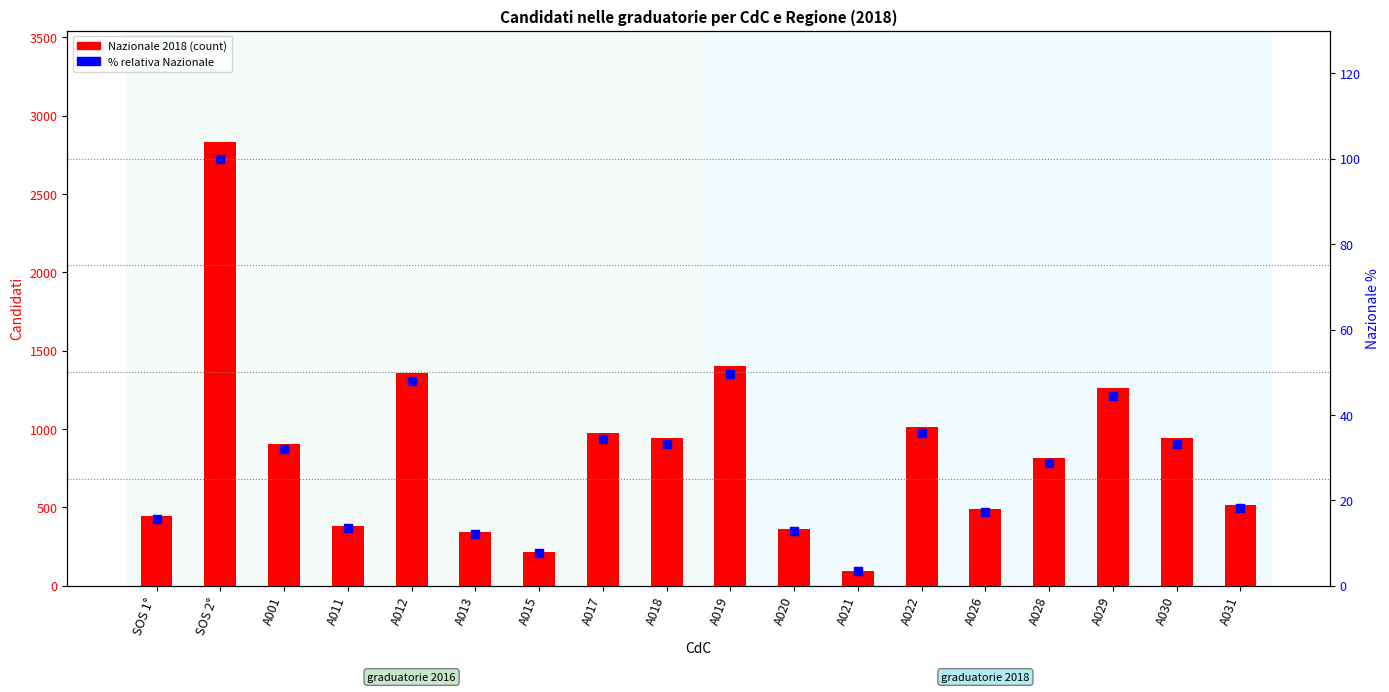

Is the value of Nazionale 2018 at SOS 1° greater than the value of % relativa Nazionale at A017?

Yes